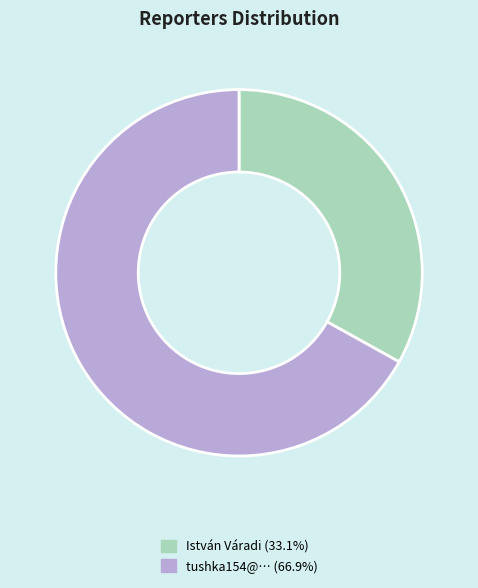

Is there any slice that represents more than half of the pie?

Yes